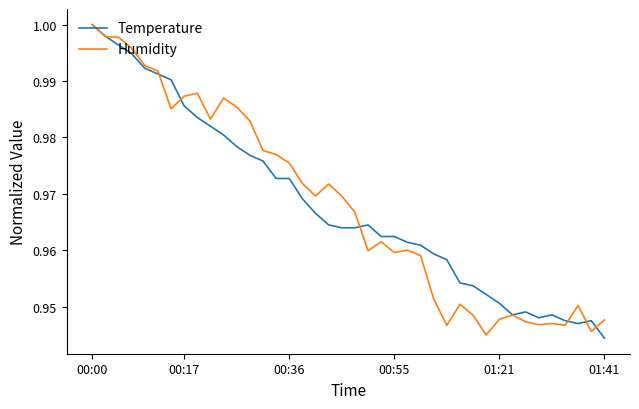

How many lines are shown in the chart?

2